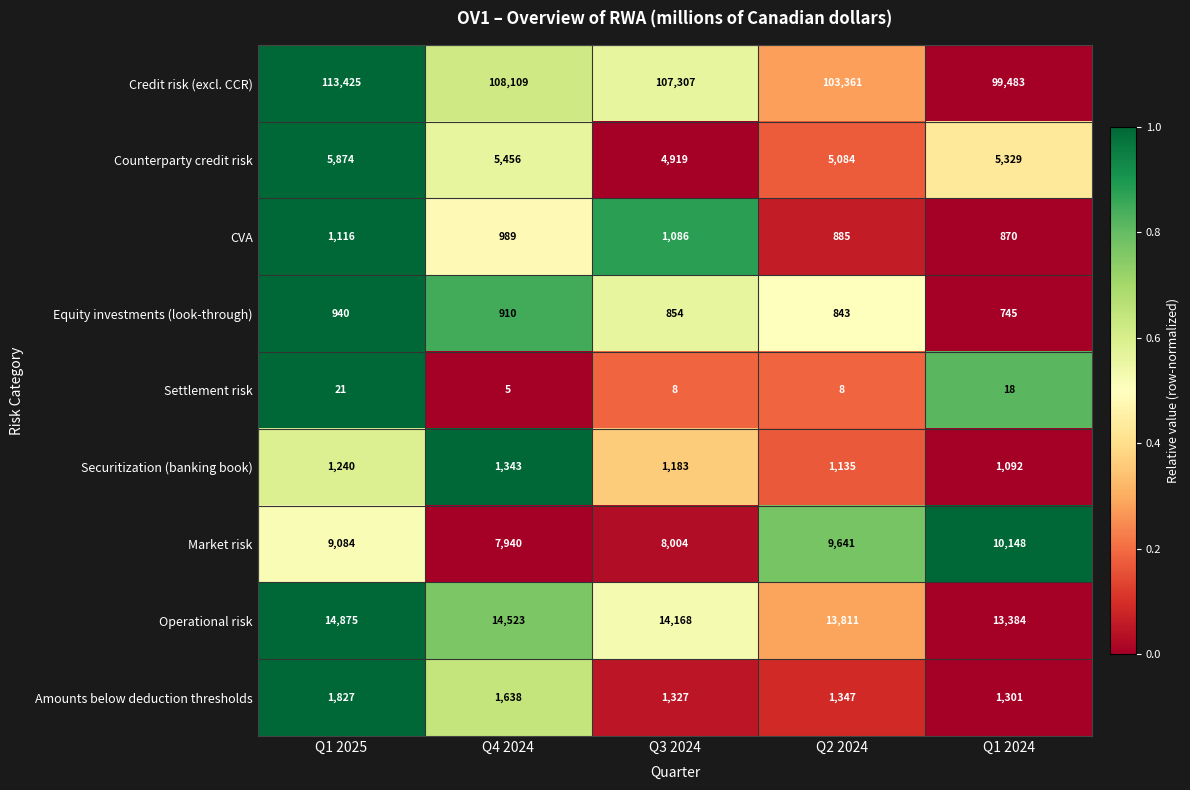

How many distinct data groups are displayed?

9